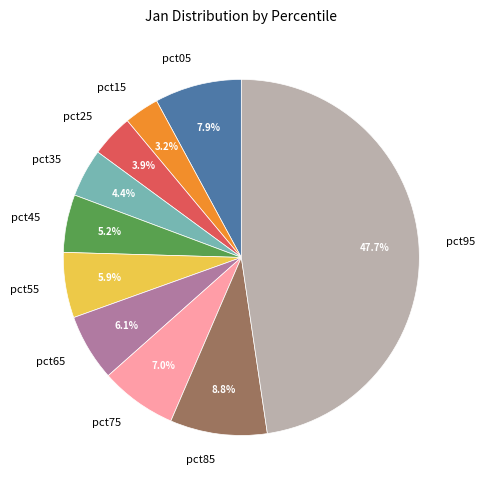

Which category has the smallest portion of the pie?

pct15